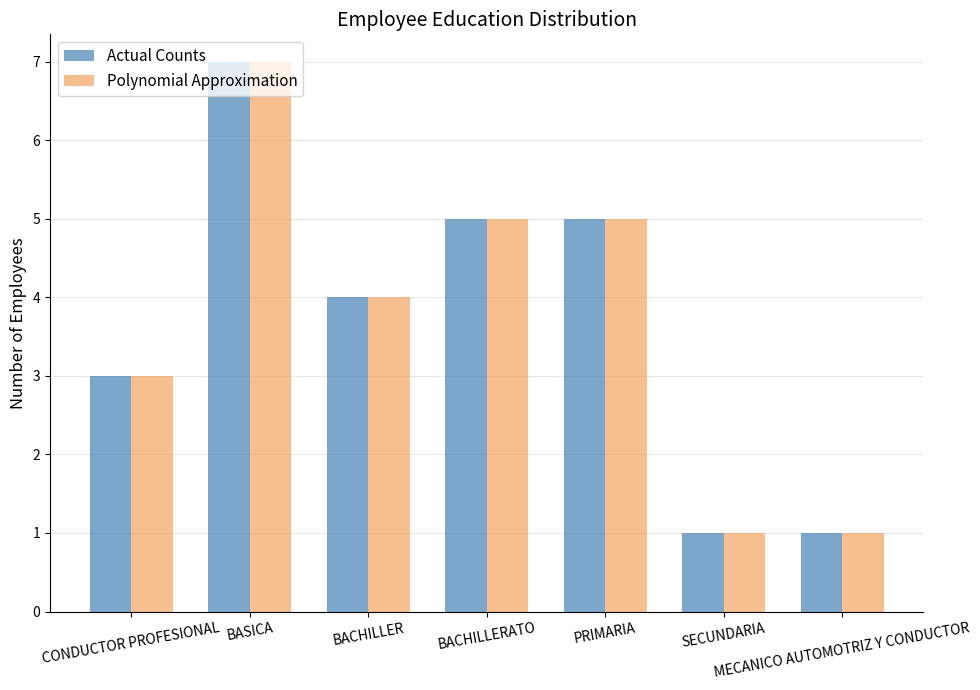

What is the sum of all Actual Counts values?

26